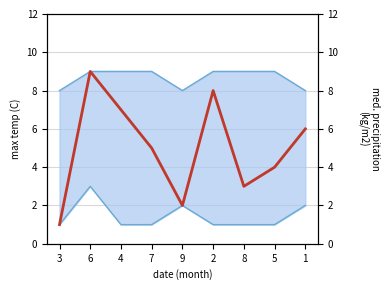

What is the value of the col_5 point at the 3rd from the left?

7